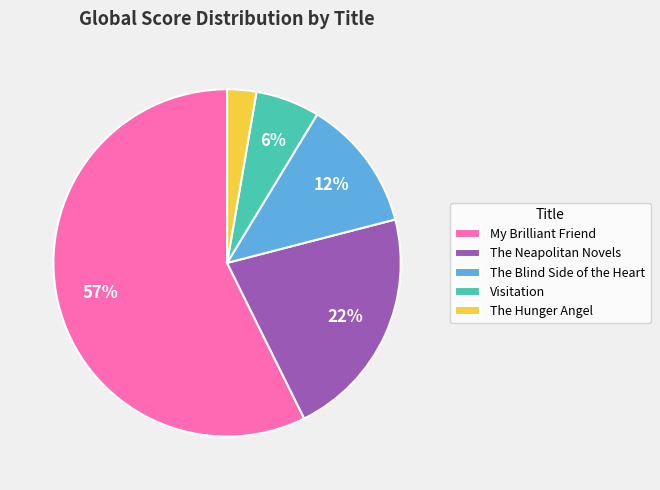

What percentage is the Visitation slice, to the nearest percent?

6%